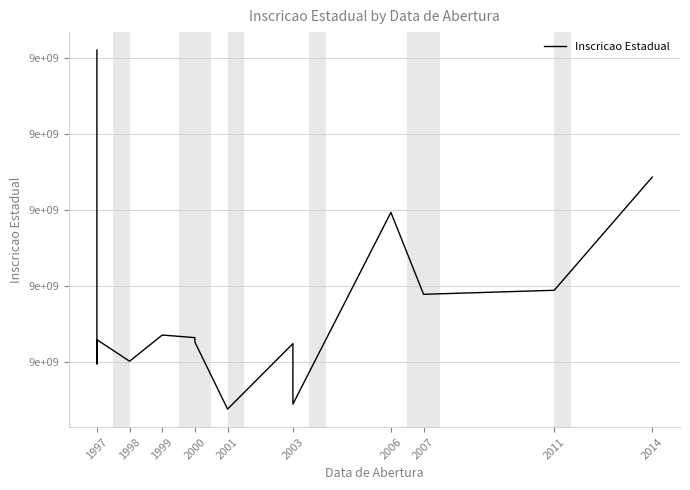

How many lines are shown in the chart?

1